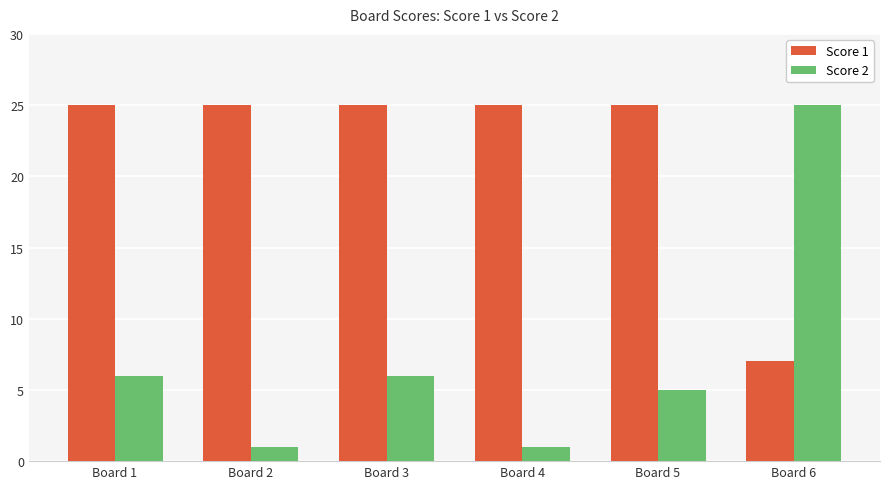

What is the difference between the second highest and minimum values in the Score 1 series?

18